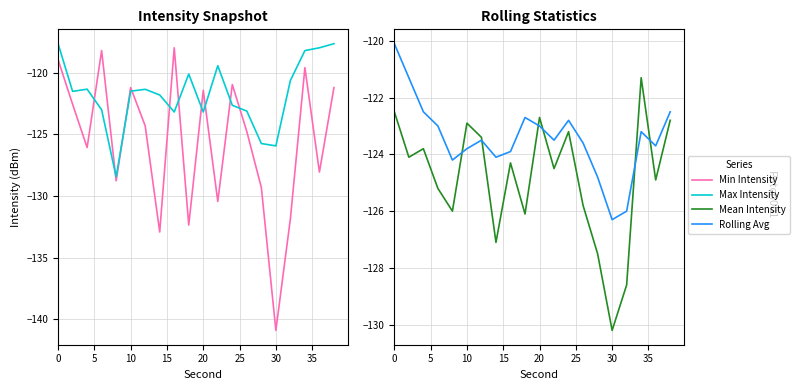

True or false: Max Intensity and Mean Intensity cross at least once.

True